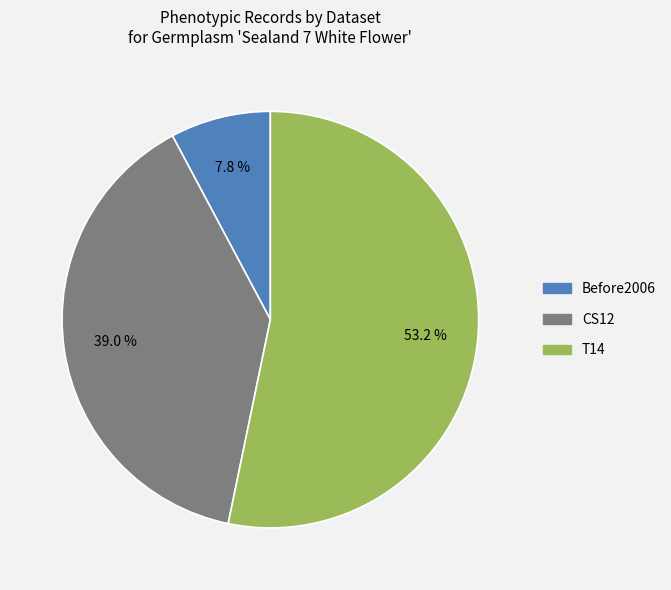

To the nearest percent, what is the difference between the largest and smallest slice percentages?

45%